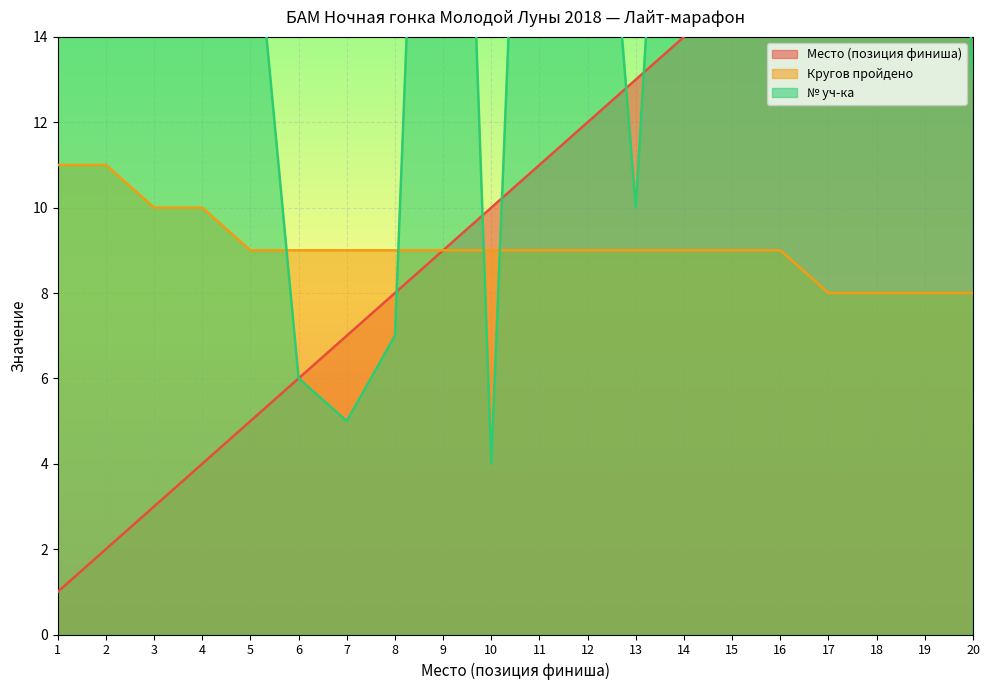

How many lines are shown in the chart?

3